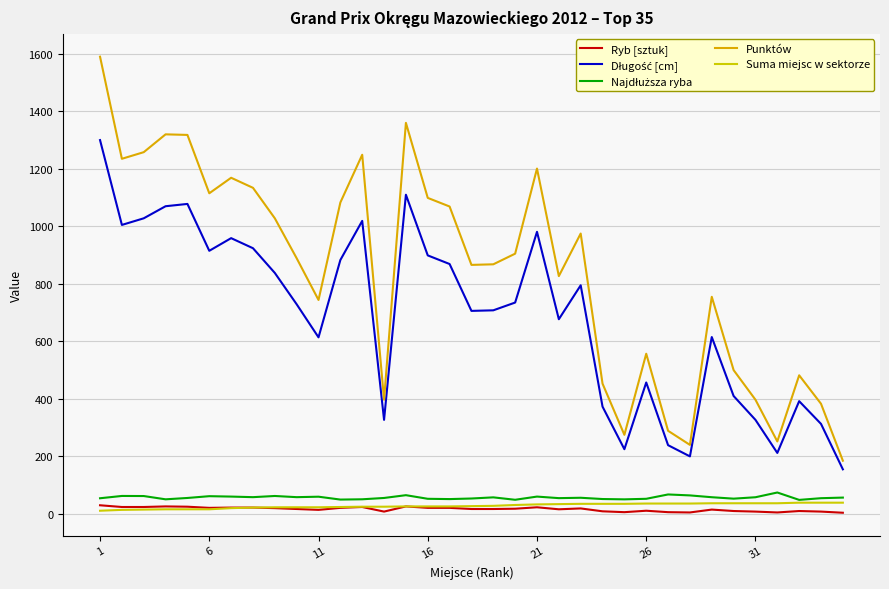

Is this an area chart (filled region under the line)?

No